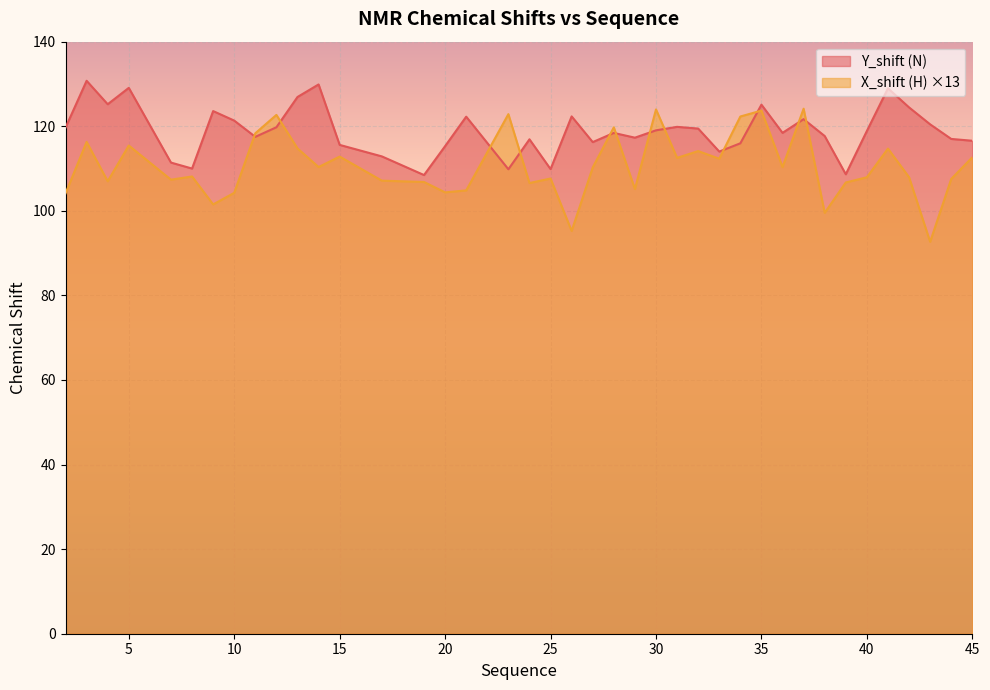

How many lines are shown in the chart?

2